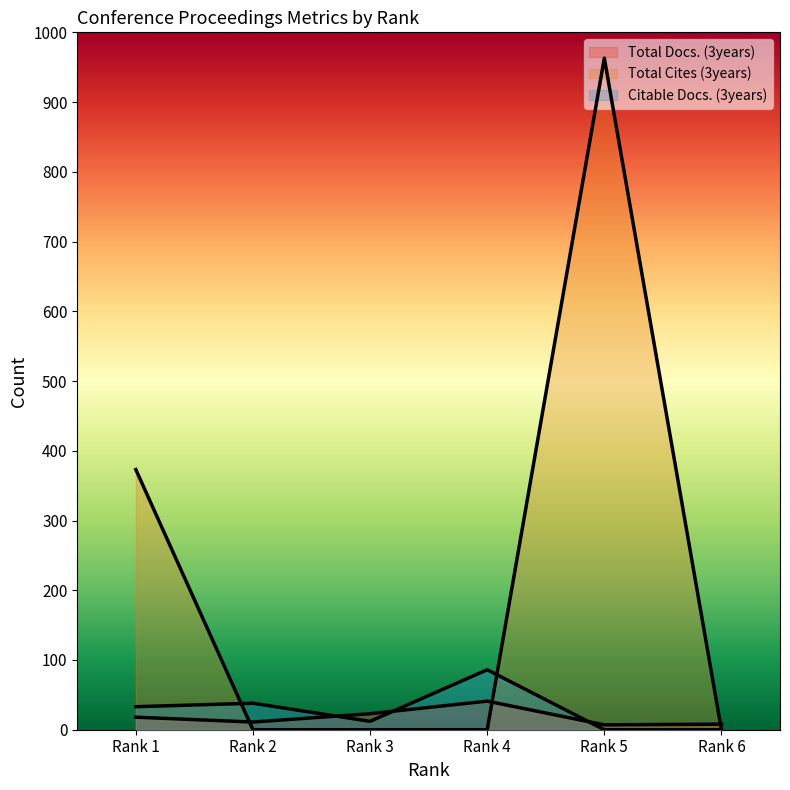

At how many categories does at least one series exceed 324?

2